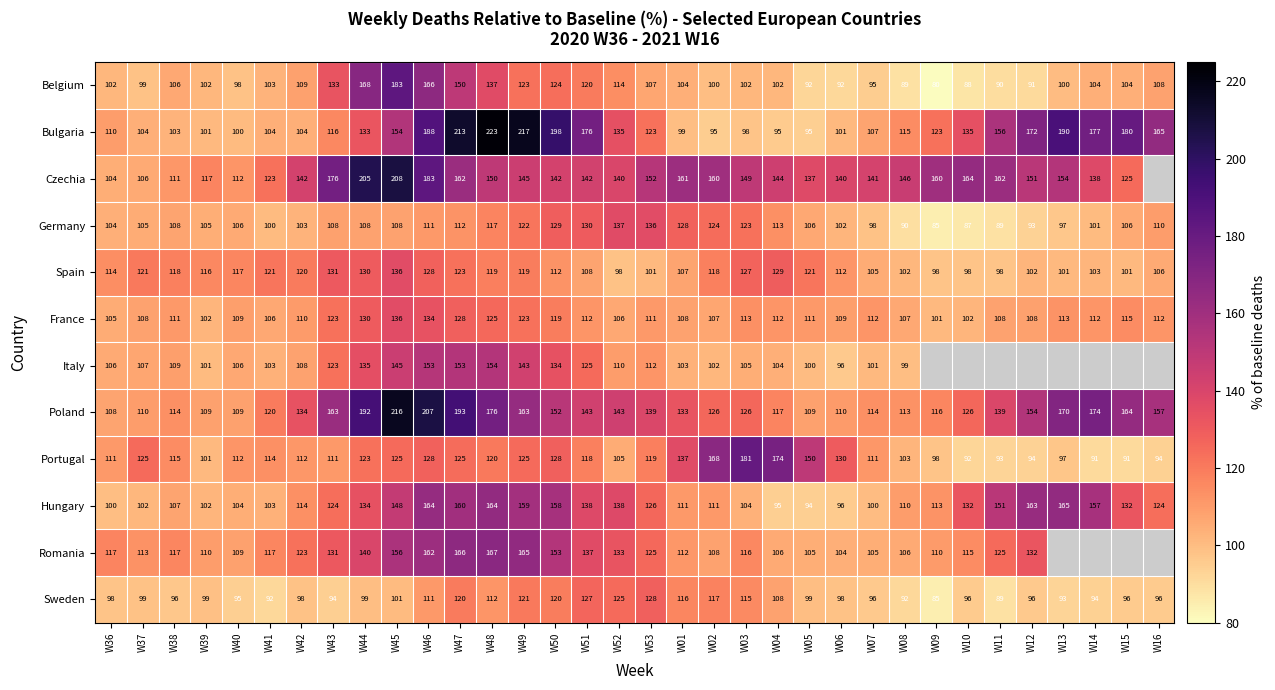

How many distinct data groups are displayed?

12